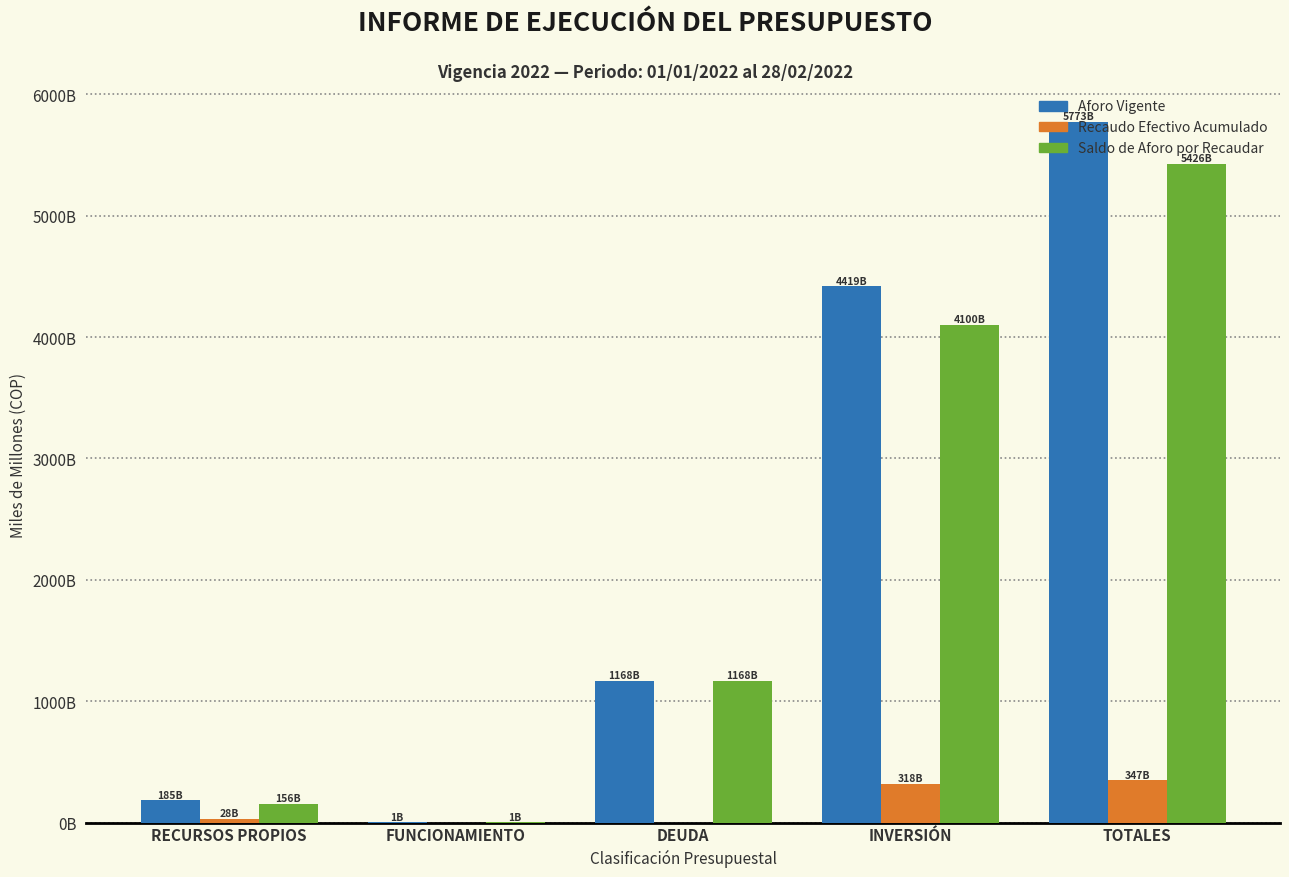

Which series has the largest total across all categories?

Aforo Vigente